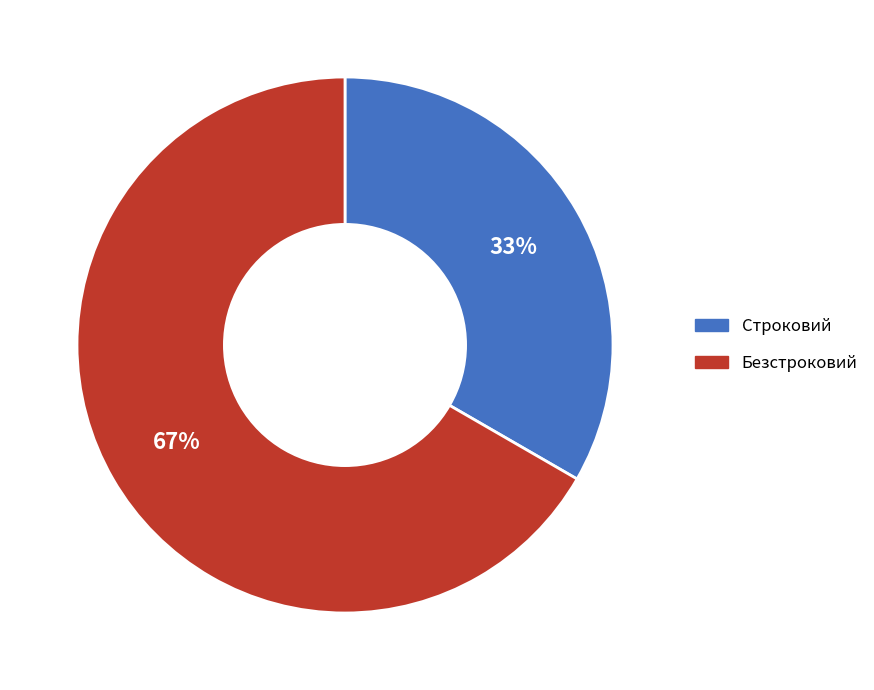

To the nearest percent, what percentage of the pie is Строковий?

33%